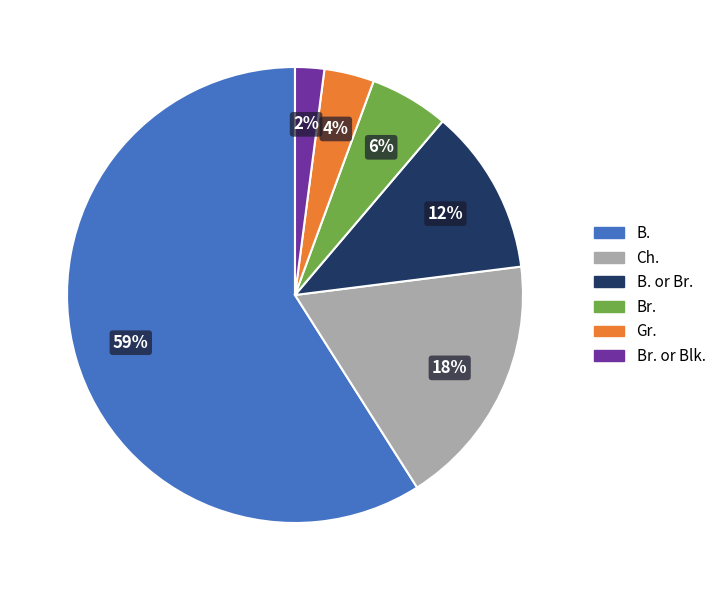

To the nearest percent, what is the average slice percentage?

17%